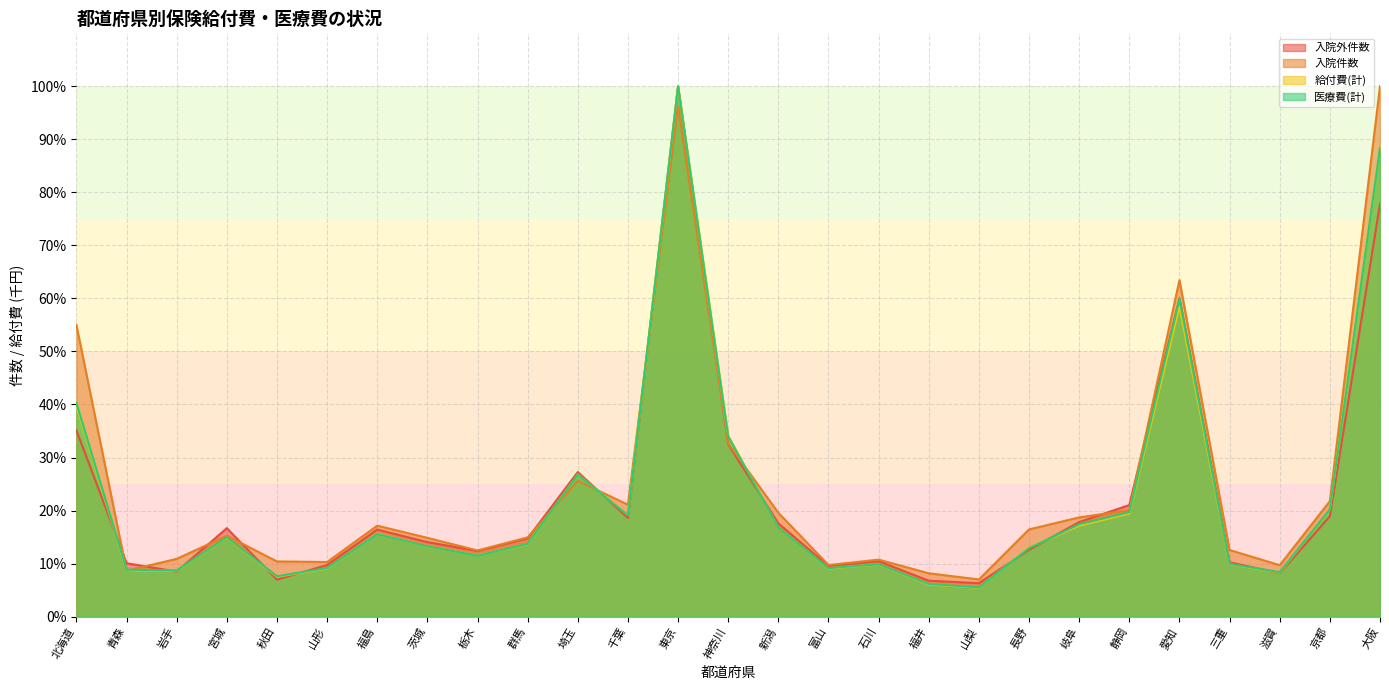

What is the value of the 医療費(計) point at the 5th from the left?

7.6